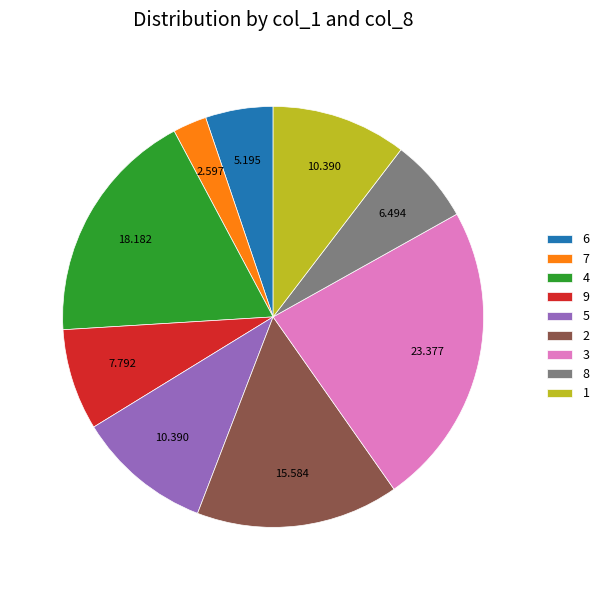

Do 7 and 2 together represent more than half of the pie?

No